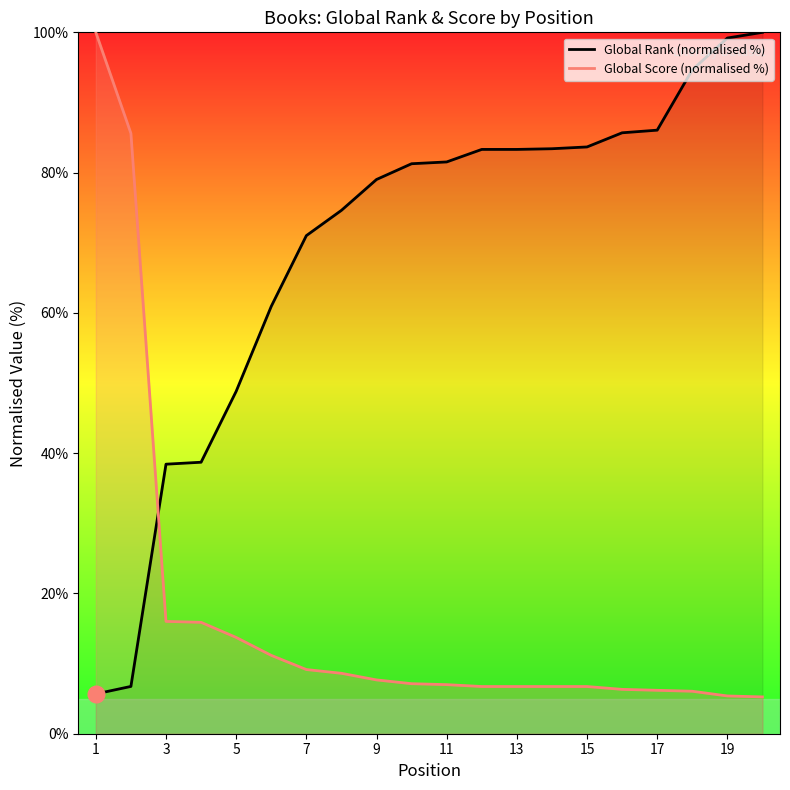

How many lines are shown in the chart?

2